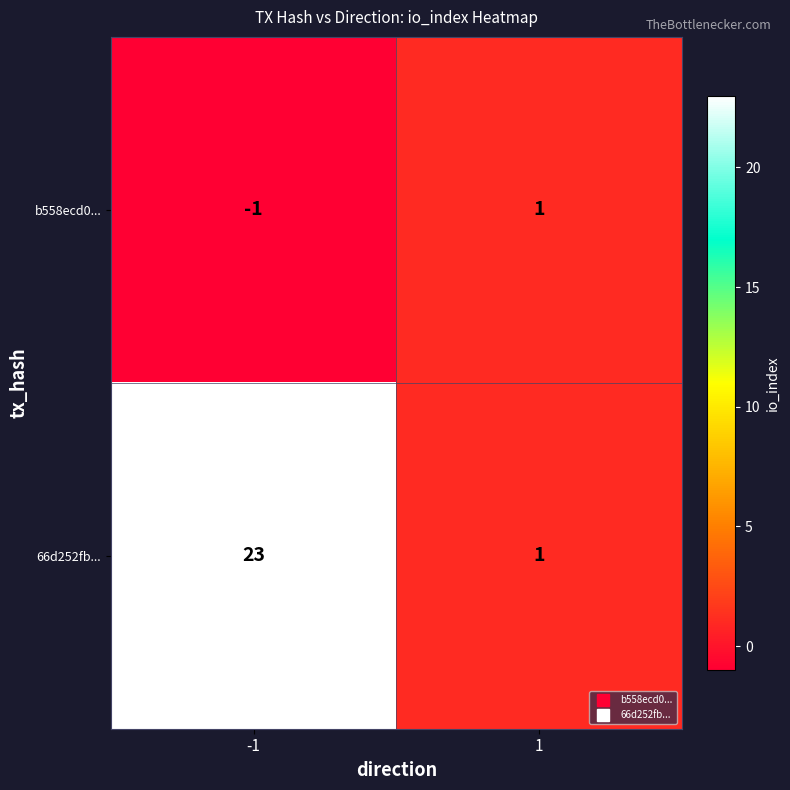

True or false: b558ecd0... has a value of 0 at -1.

False